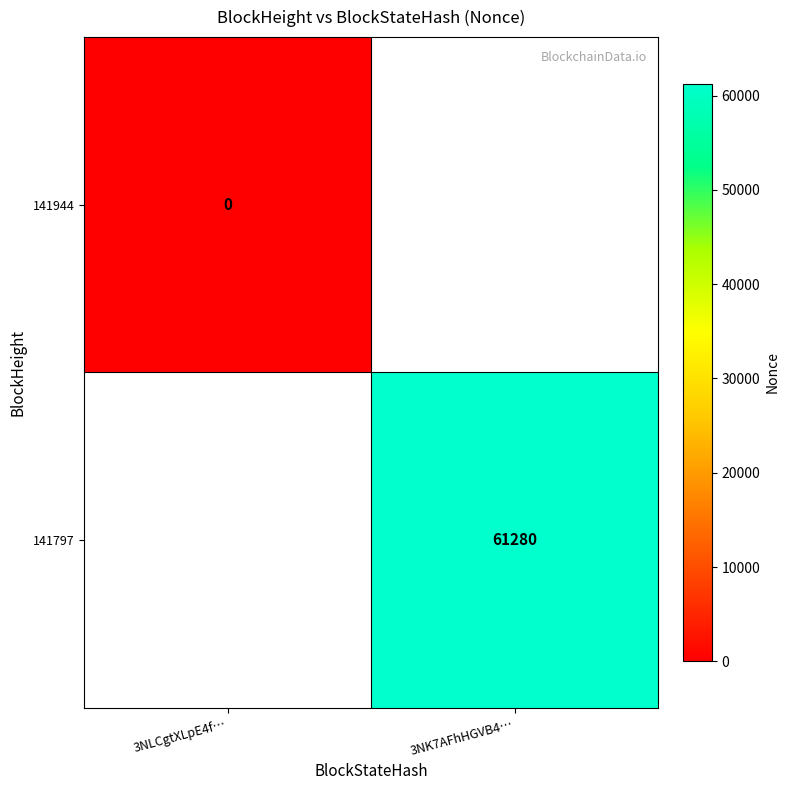

Is the value of 141797 at 3NK7AFhHGVB4… greater than the value of 141944 at 3NLCgtXLpE4f…?

Yes